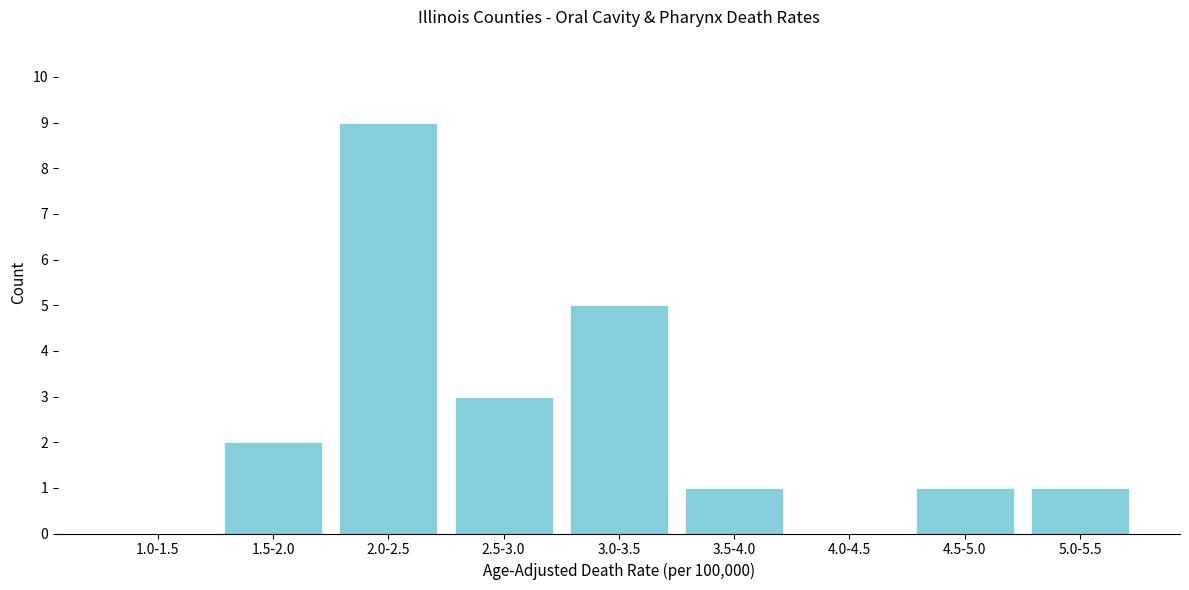

Reading left to right, transcribe all the data shown in this chart.

1.0-1.5=0	1.5-2.0=2	2.0-2.5=9	2.5-3.0=3	3.0-3.5=5	3.5-4.0=1	4.0-4.5=0	4.5-5.0=1	5.0-5.5=1